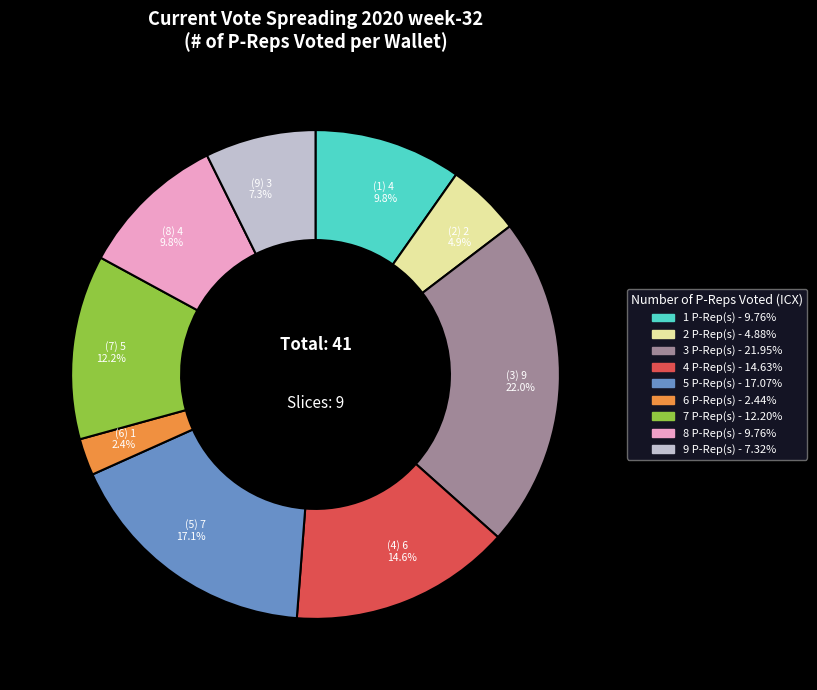

To the nearest percent, what portion does 1 represent?

10%